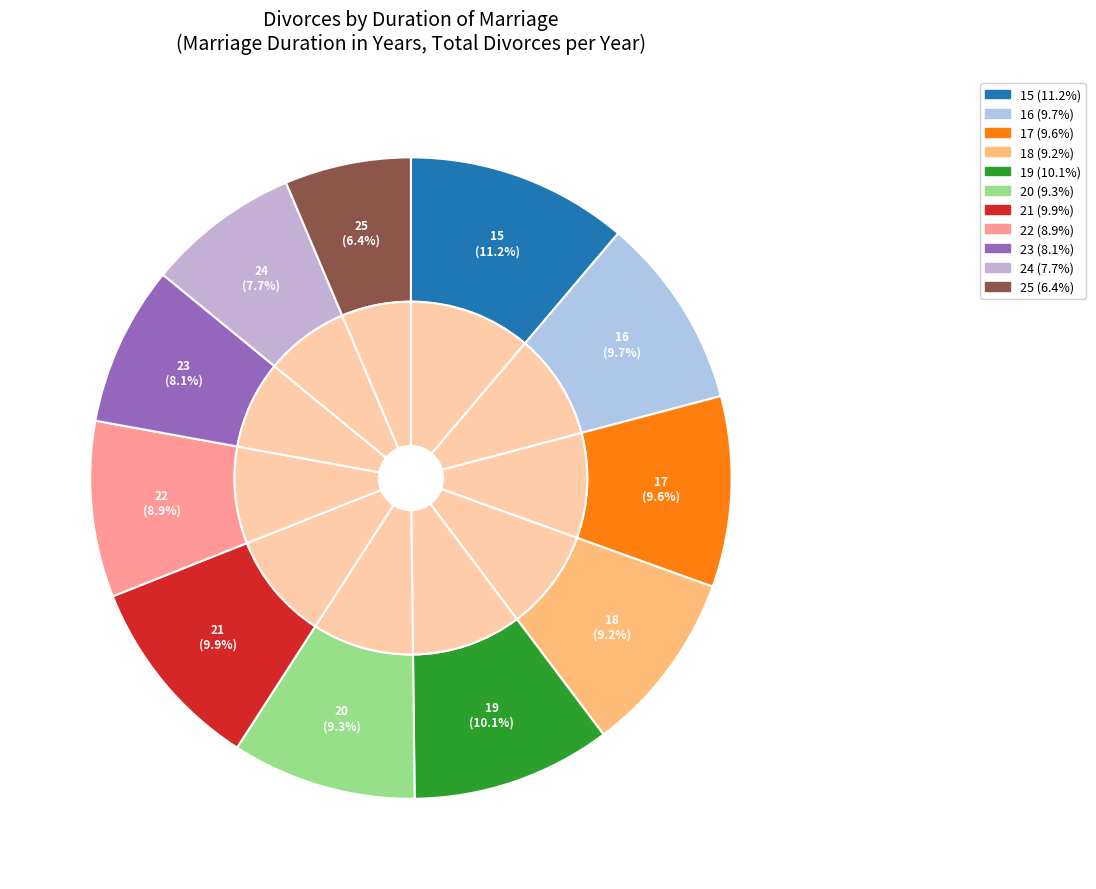

To the nearest percent, what is the difference between the largest and smallest slice percentages?

5%